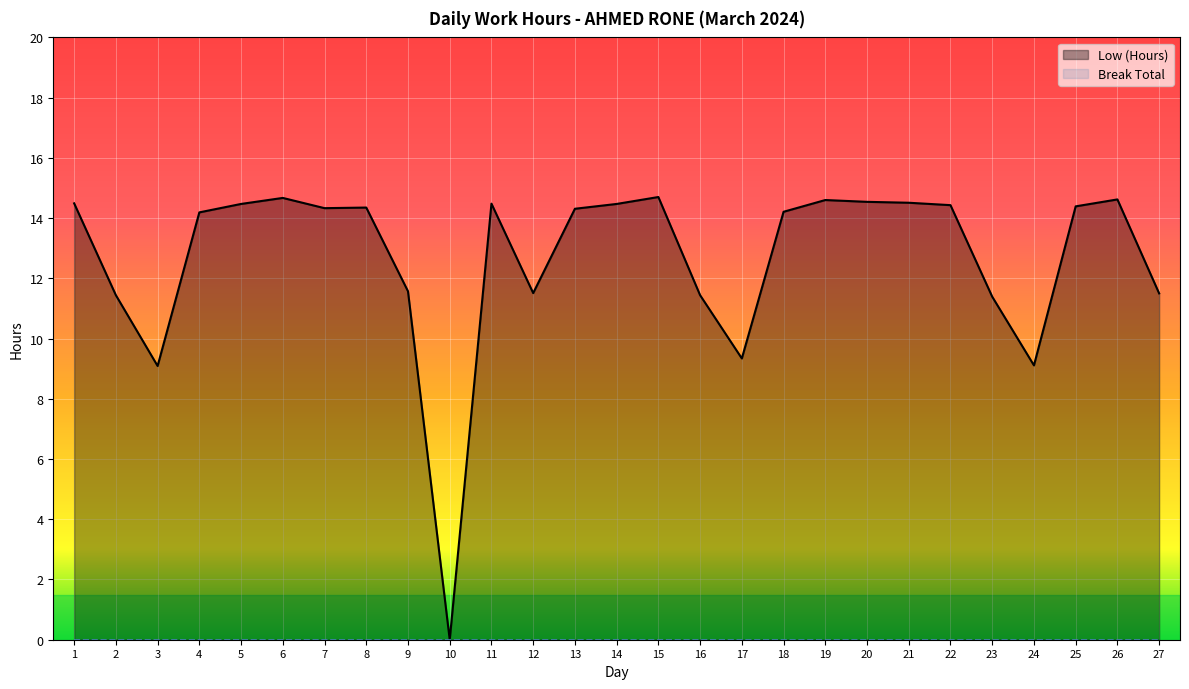

Reading right to left, what are all the values shown in this chart?

Low (Hours): 11.5	14.6	14.4	9.1	11.4	14.4	14.5	14.5	14.6	14.2	9.3	11.4	14.7	14.5	14.3	11.5	14.5	0.0	11.6	14.3	14.3	14.7	14.5	14.2	9.1	11.4	14.5
Break Total: 0.0	0.0	0.0	0.0	0.0	0.0	0.0	0.0	0.0	0.0	0.0	0.0	0.0	0.0	0.0	0.0	0.0	0.0	0.0	0.0	0.0	0.0	0.0	0.0	0.0	0.0	0.0